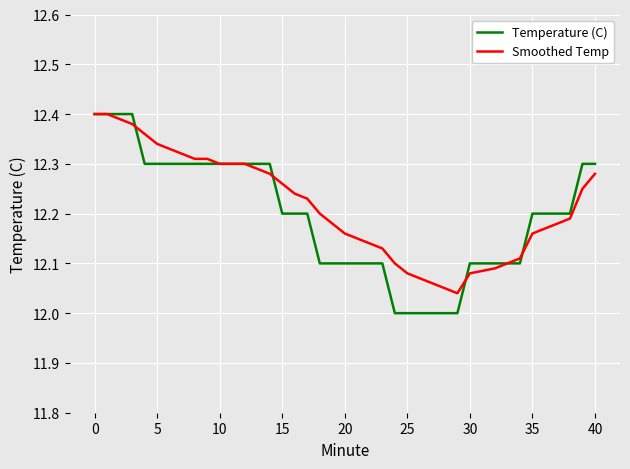

Which series has the widest spread of values?

Temperature (C)